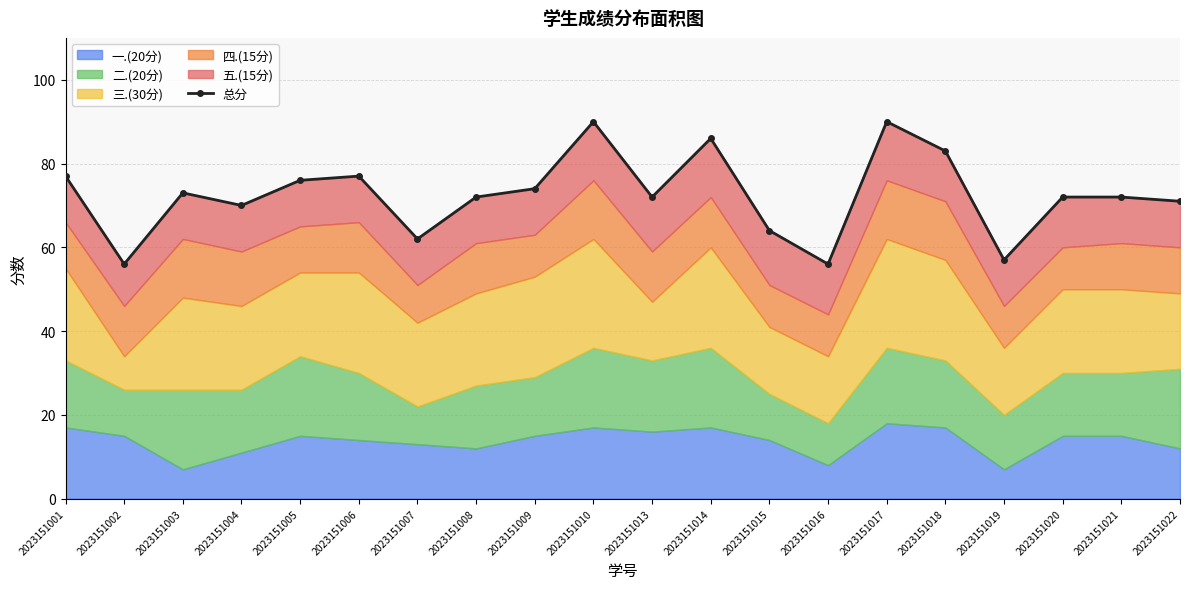

Is it true that the value at 2023151017 is 90?

True